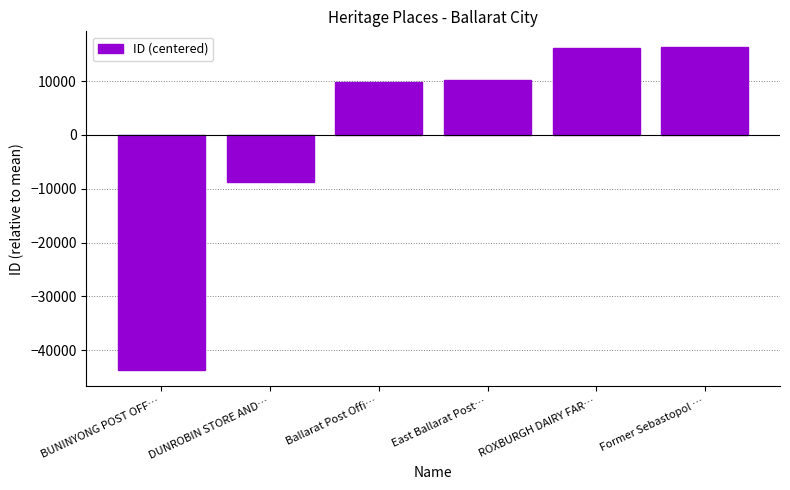

What is the difference between the maximum and minimum values?

59944.0